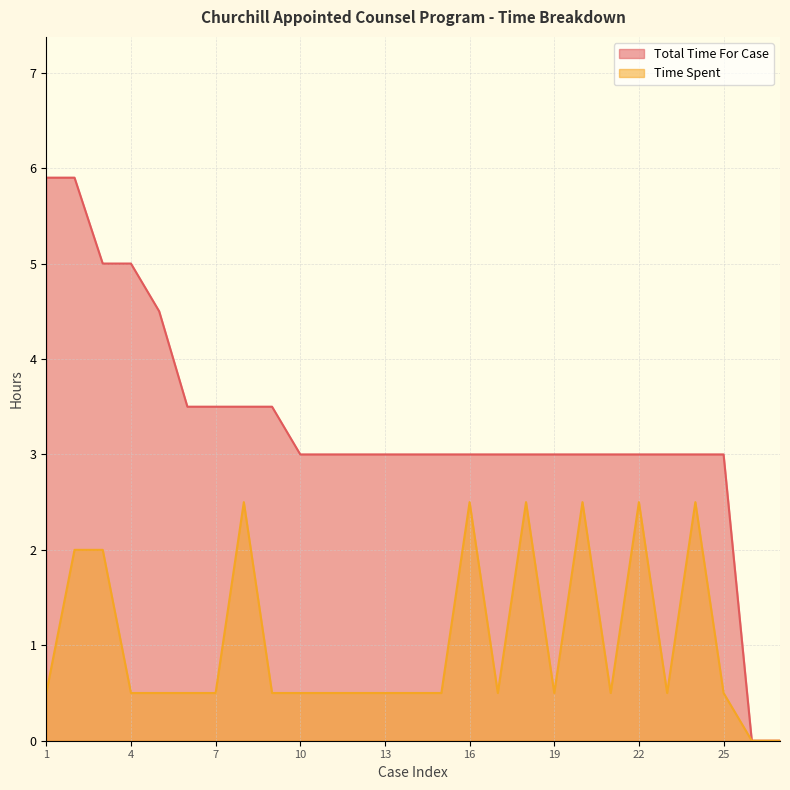

Read the Total Time For Case value at 15.

3.0